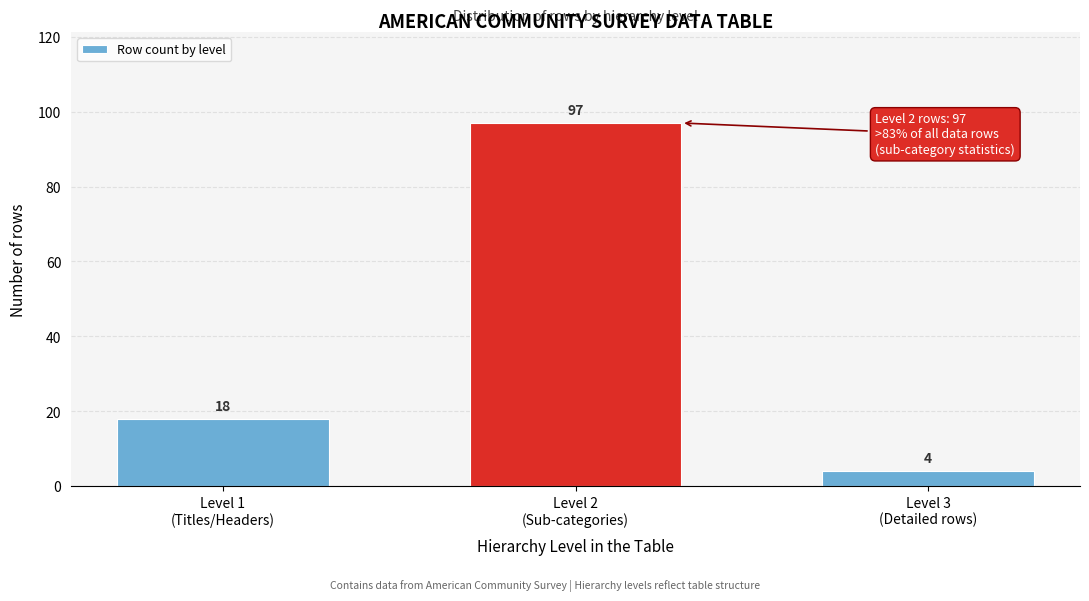

Reading left to right, list all the values displayed in this chart.

18	97	4